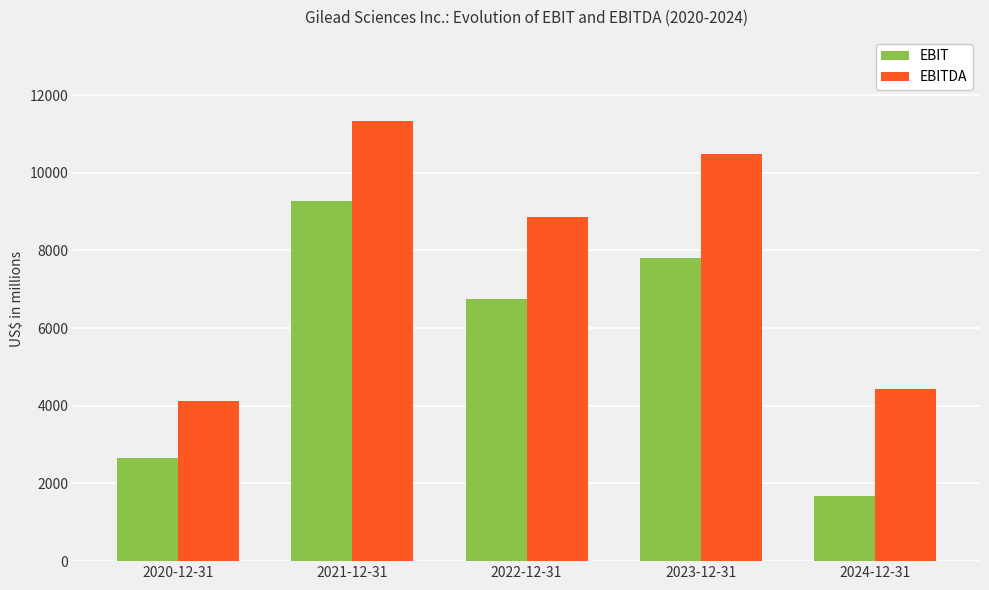

What is the label of the 3rd bar from the right?

2022-12-31